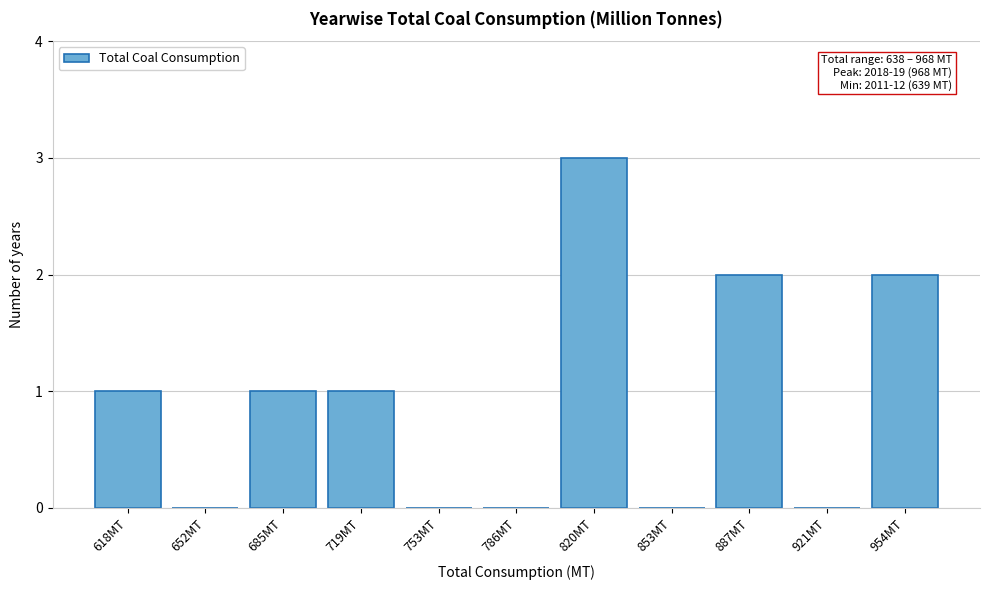

Reading left to right, extract all data points from this chart.

618MT=1	652MT=0	685MT=1	719MT=1	753MT=0	786MT=0	820MT=3	853MT=0	887MT=2	921MT=0	954MT=2